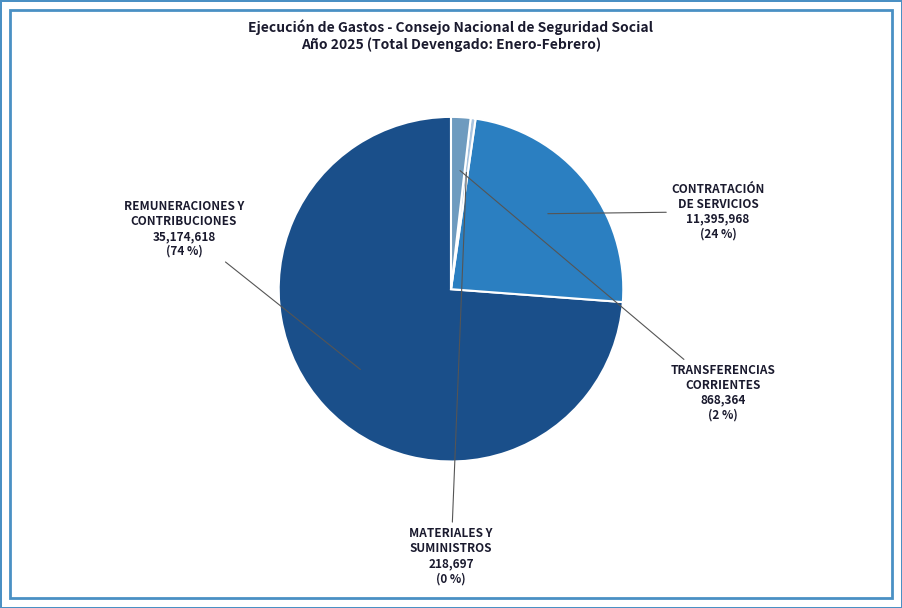

Is there any slice that represents more than half of the pie?

Yes